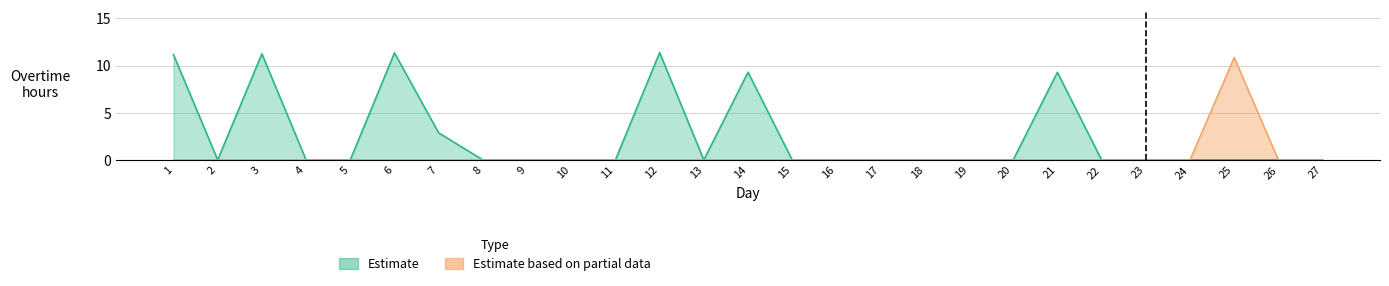

What is the average value of the Estimate series?

2.9